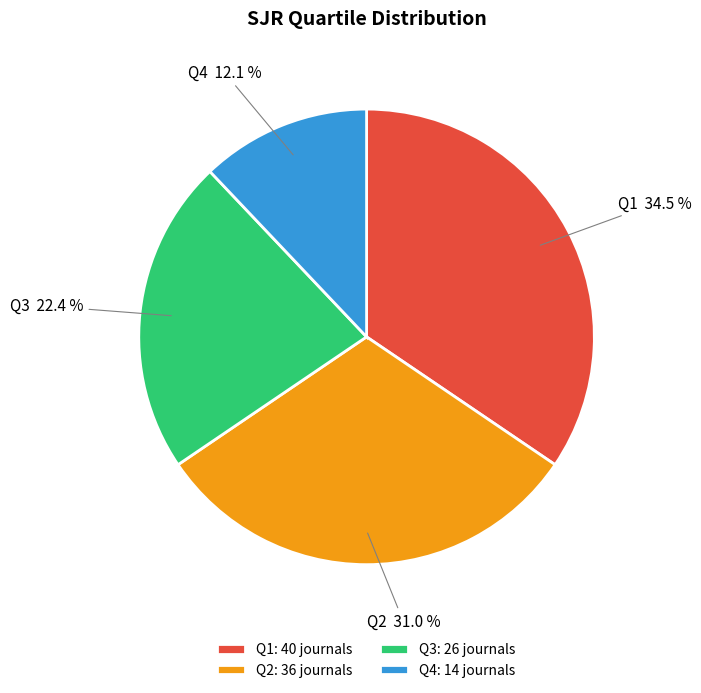

Rank the categories by value from highest to lowest.

Q1, Q2, Q3, Q4